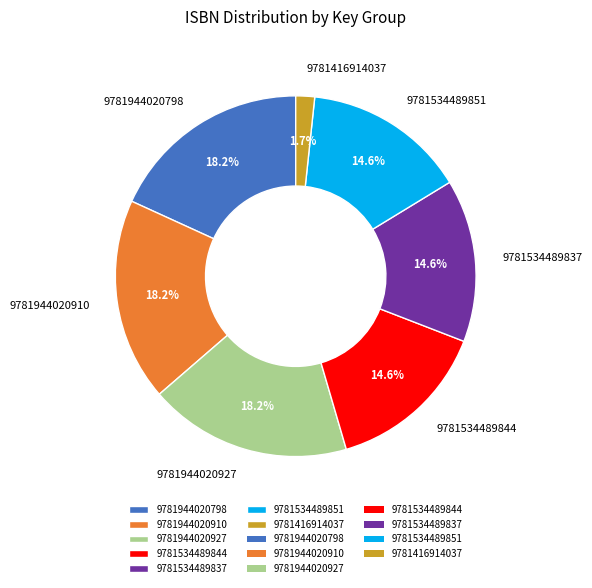

Which category has the smallest portion of the pie?

9781416914037